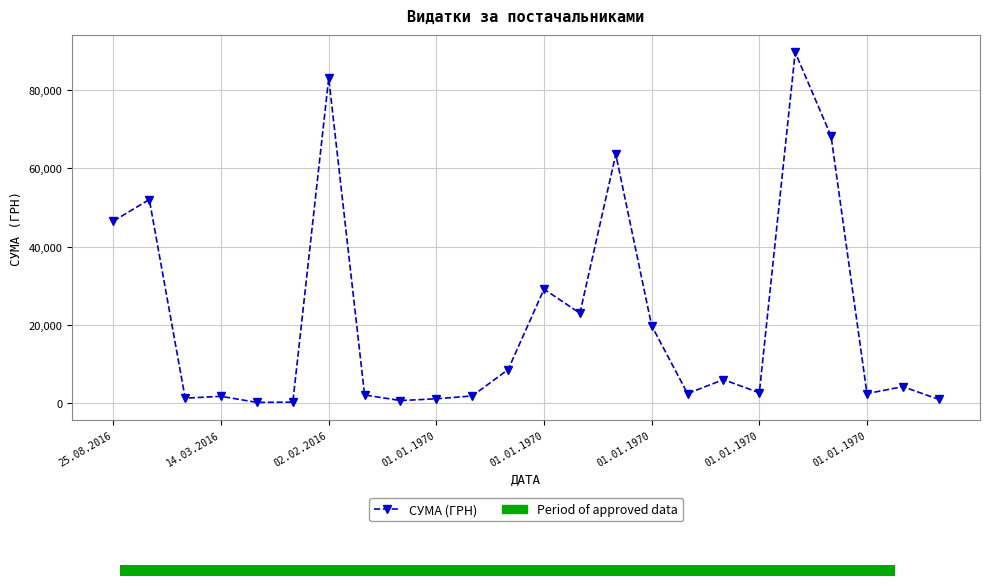

True or false: there are more than 1 points higher than both neighbors.

True